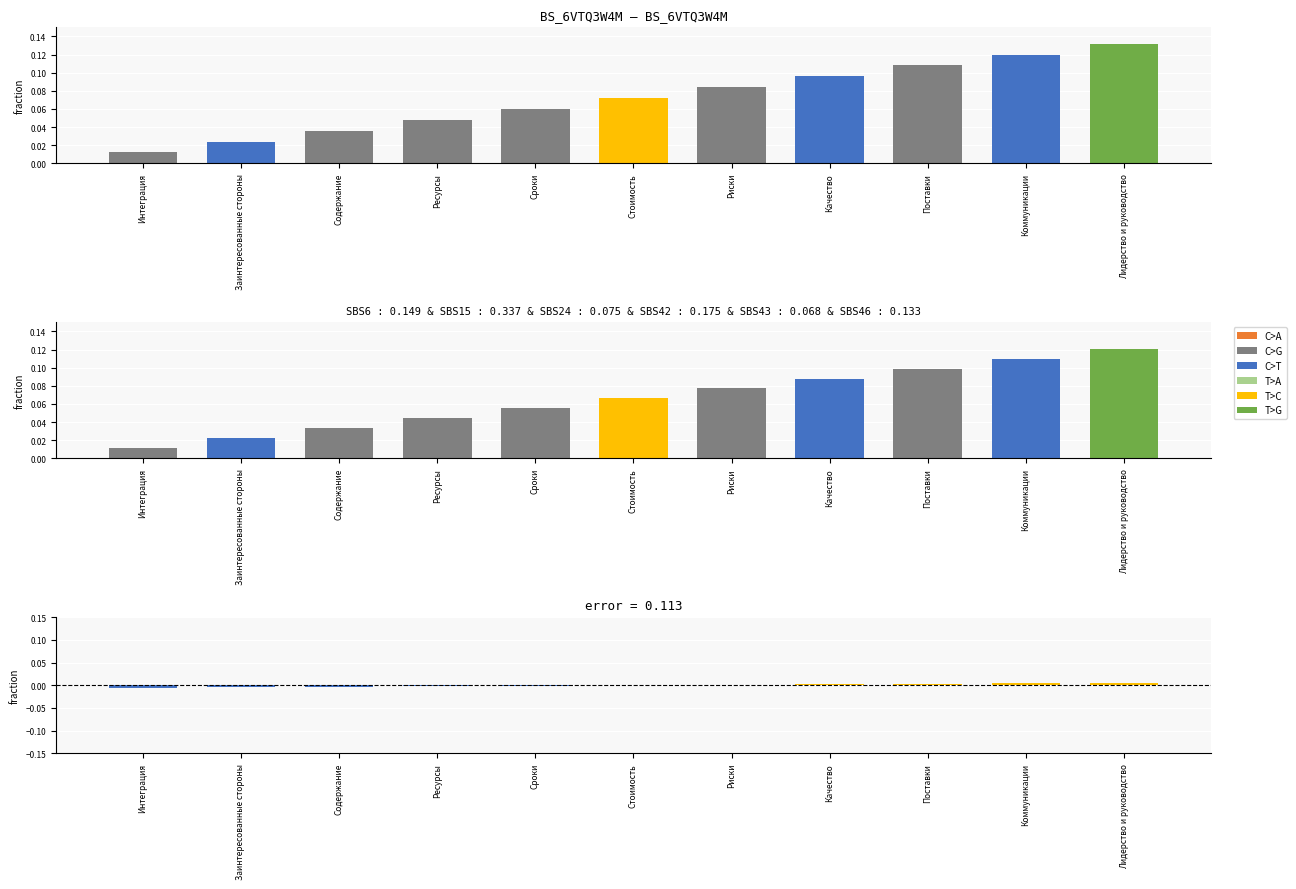

How many data points are above 0?

5